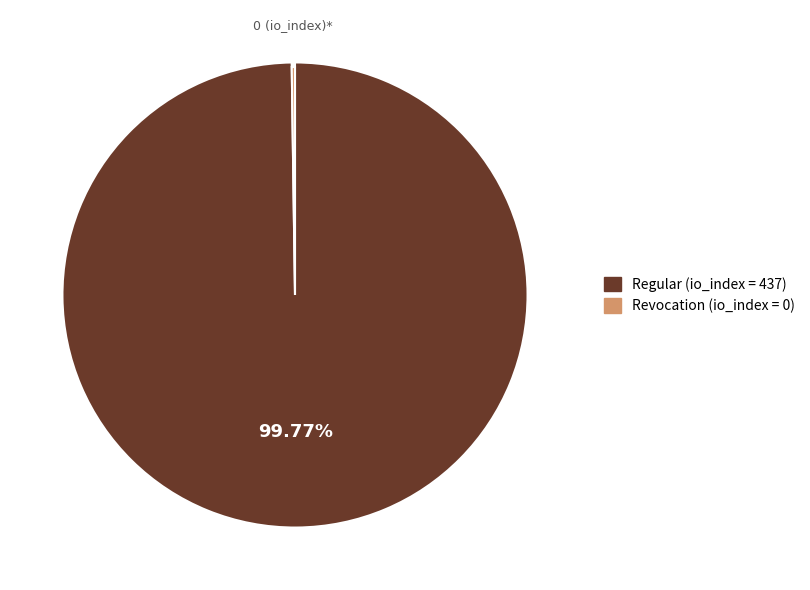

Which slice represents more than half of the pie?

Regular (io_index=437)